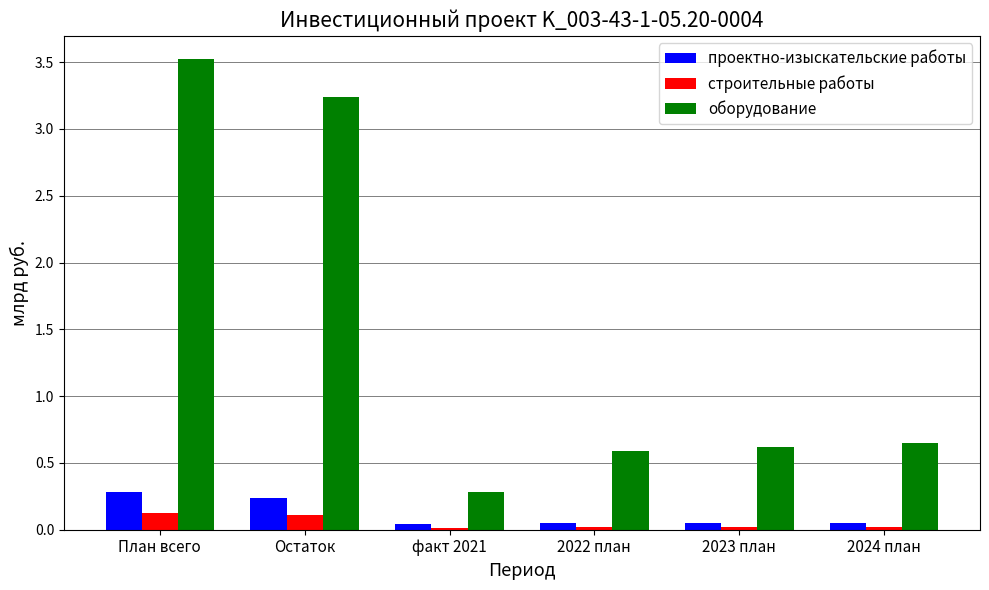

What is the approximate value of проектно-изыскательские работы at План всего?

0.3